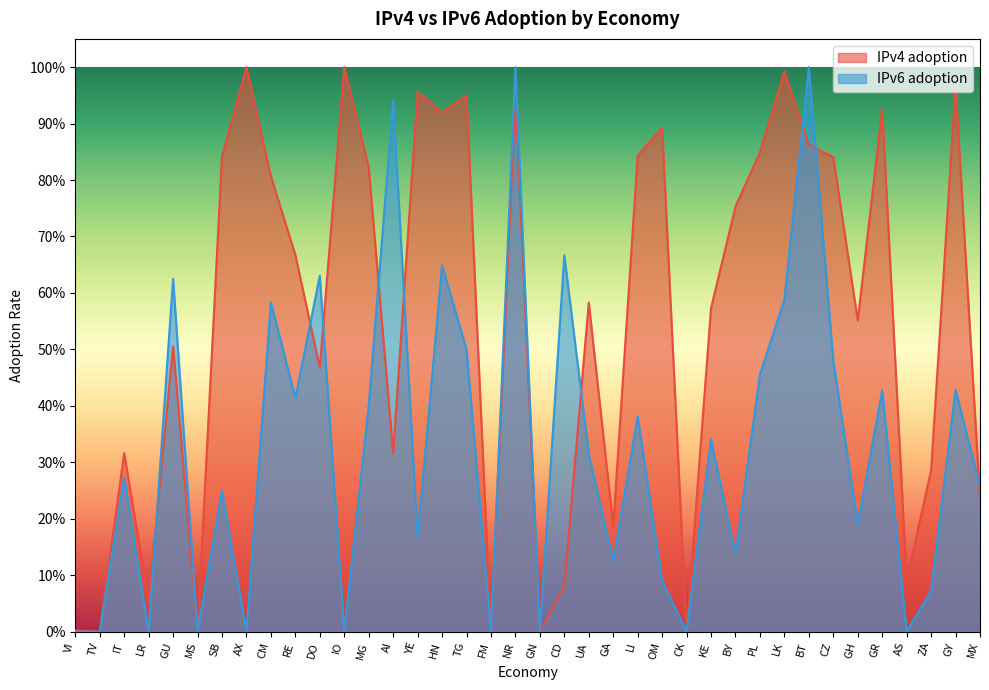

The value of IPv6 adoption at VI is 0.0. True or false?

True